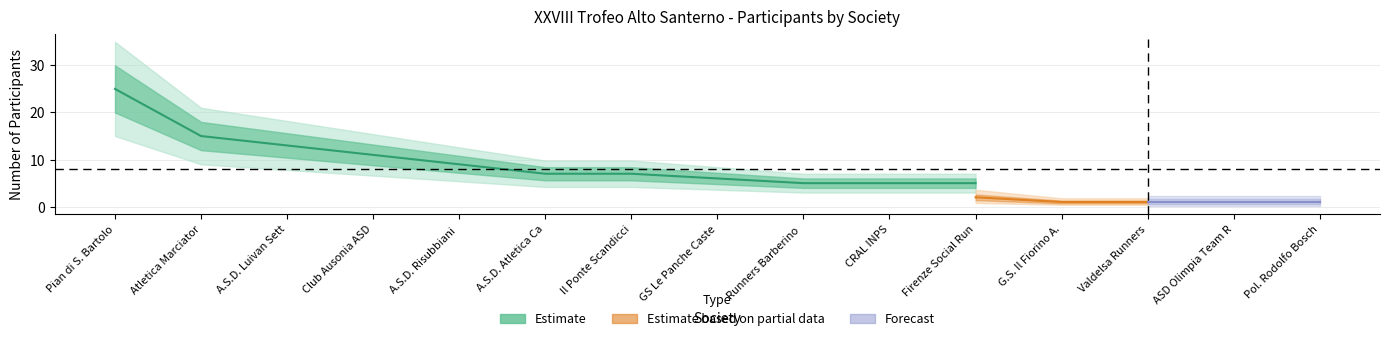

How many series are shown in this chart?

3